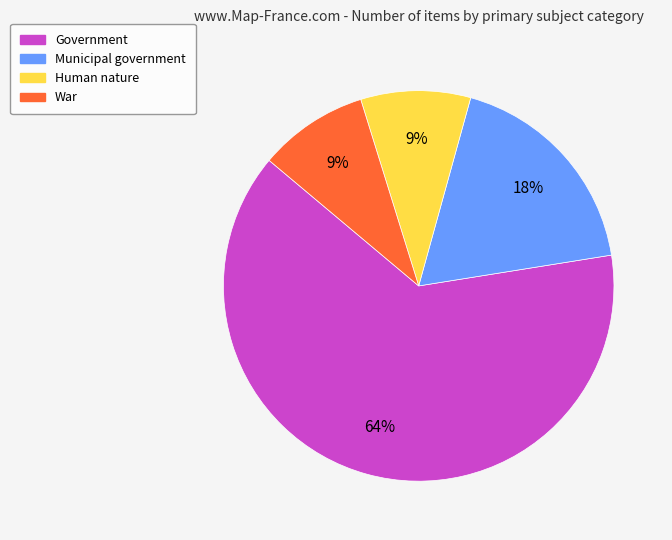

To the nearest percent, what is the difference between the largest and smallest slice percentages?

55%